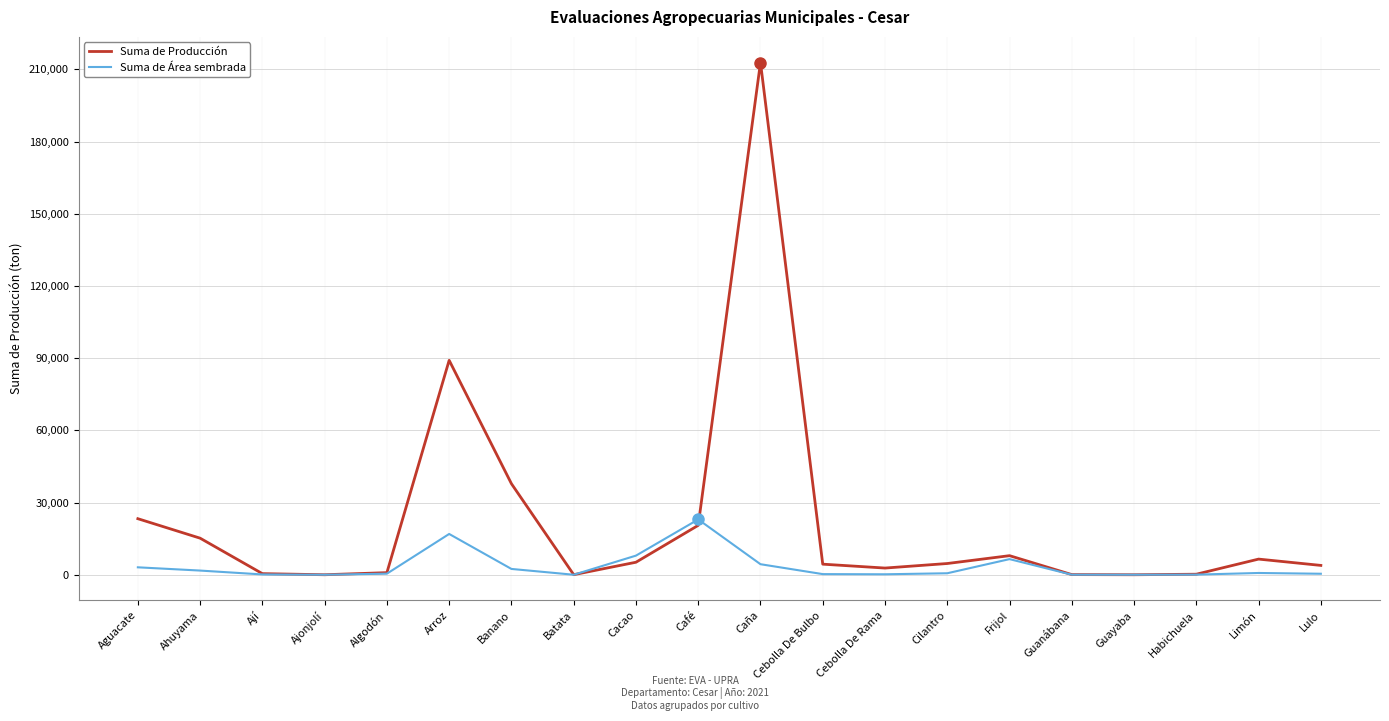

What is the total value across all series at Algodón?

1325.0